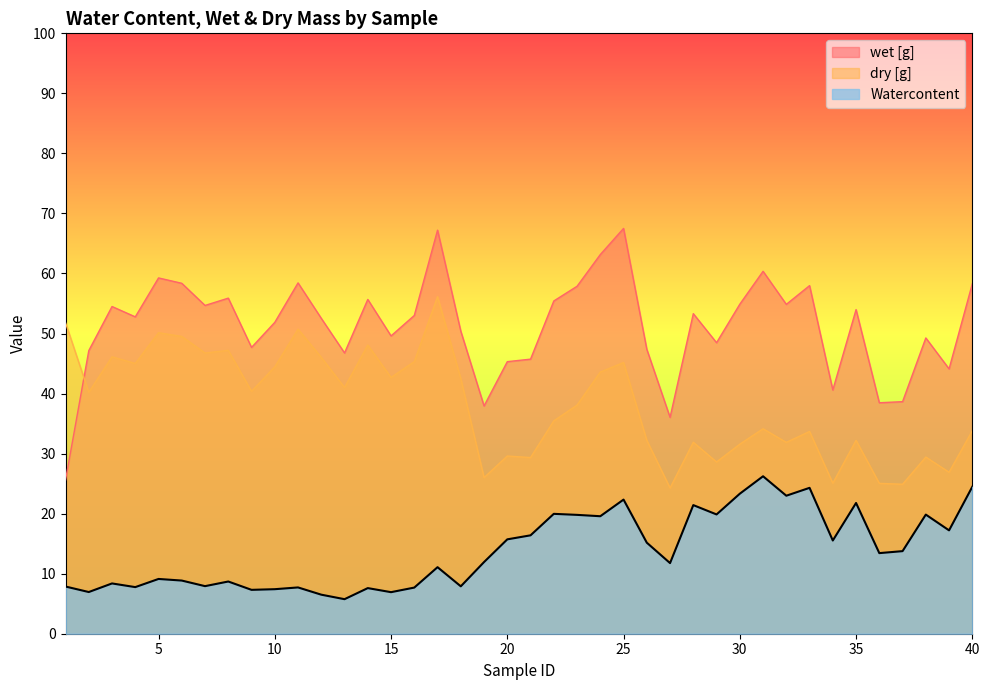

List the series in order of their overall mean, highest first.

wet [g], dry [g], Watercontent